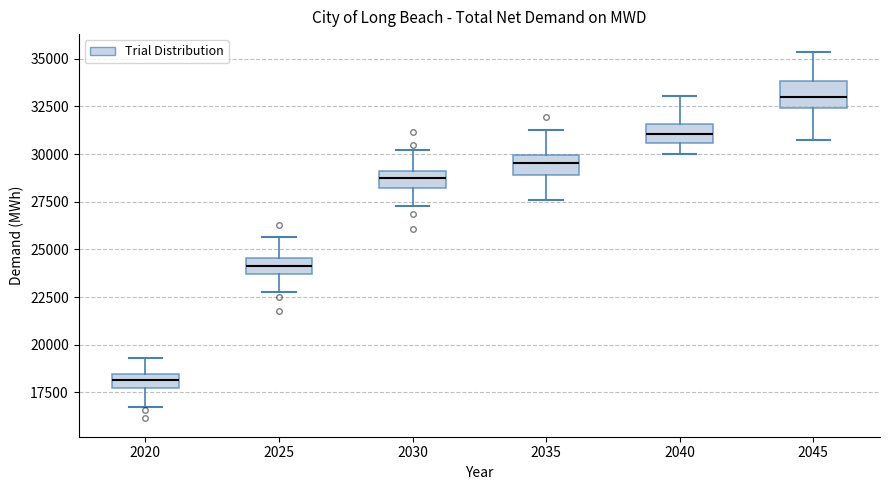

Where does the upper whisker of the box at x = 2025 end on the y-axis? The values are not printed on the chart, so give them approximately, as read against the axis.

25500